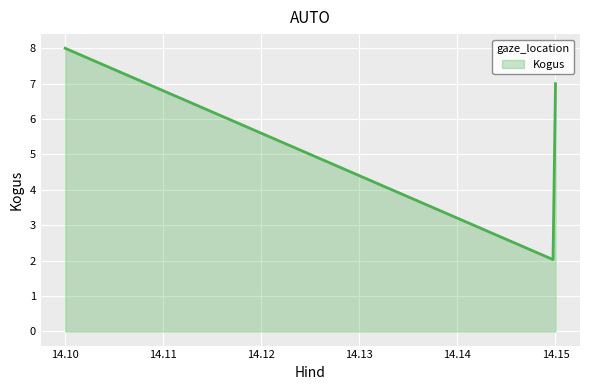

What is the smallest value displayed?

2.0